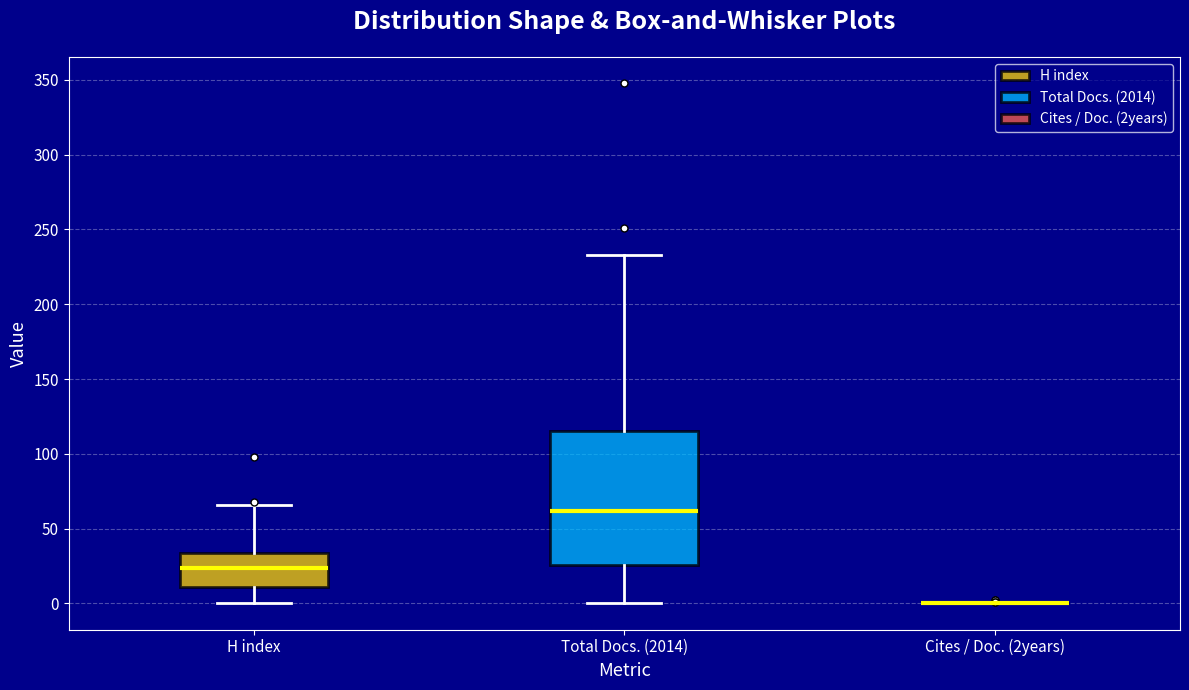

Comparing the boxes themselves (not the whiskers), which one is the tallest?

Total Docs. (2014)